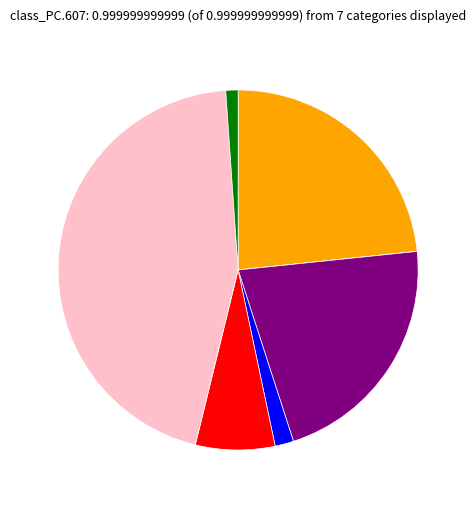

Does any single category account for the majority?

No